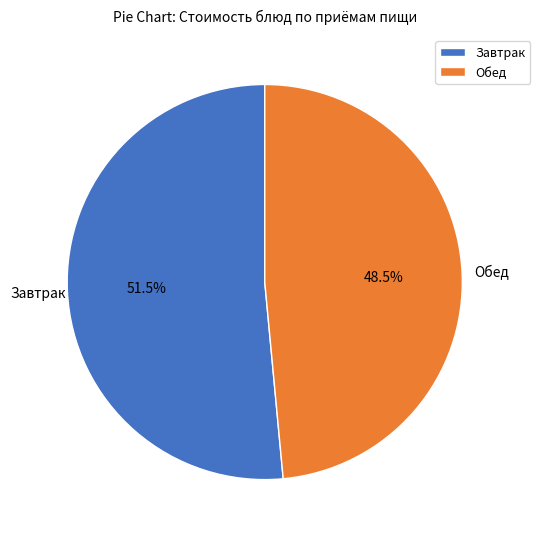

How much of the chart is everything except Обед?

51.5%